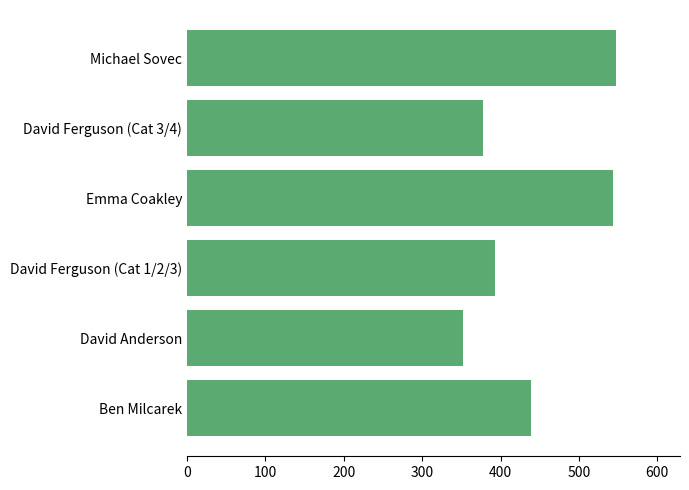

What is the maximum value shown in the chart?

546.9